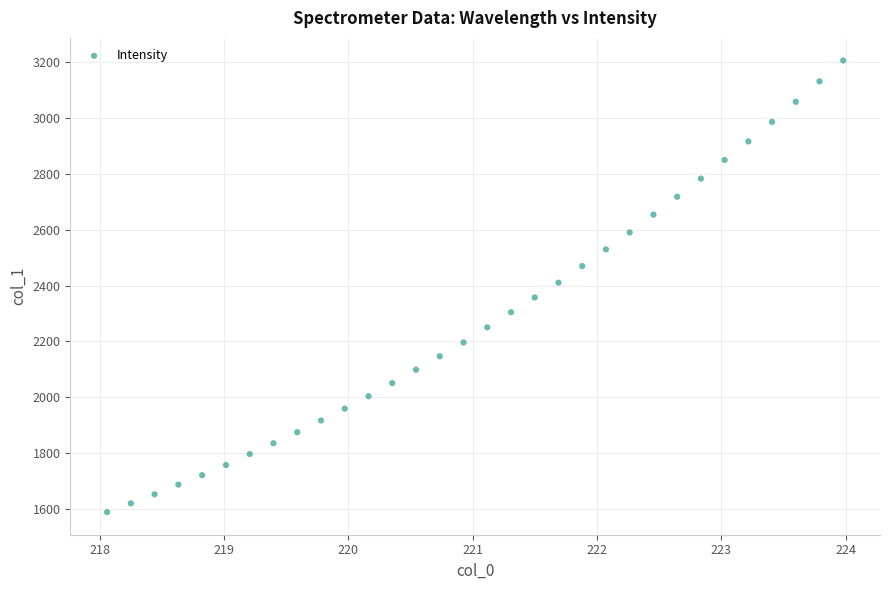

What is the range of X values (max minus min)?

5.9